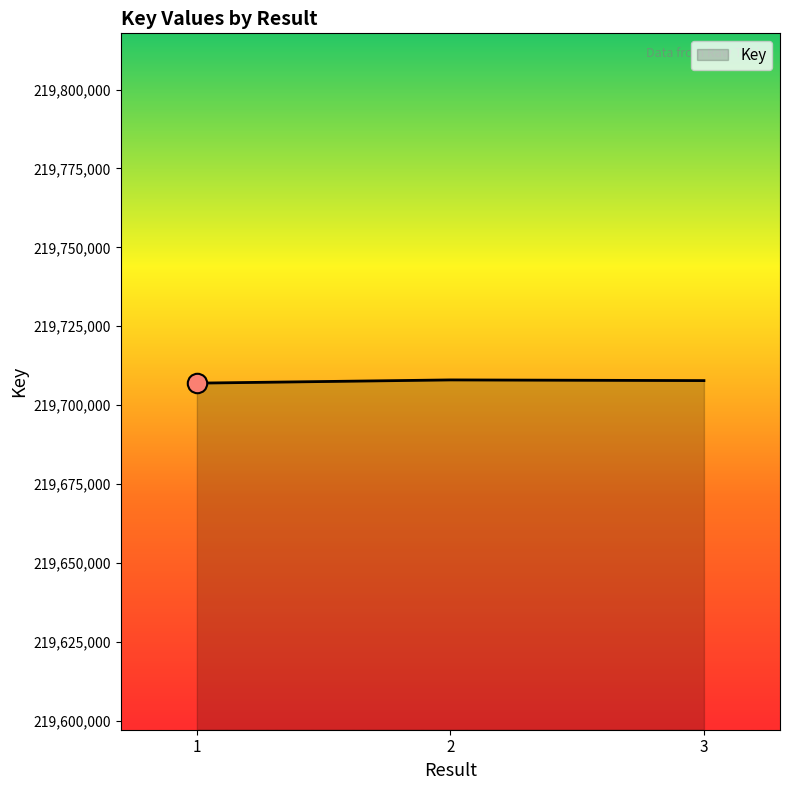

How many values are between 219706959 and 219707979?

3